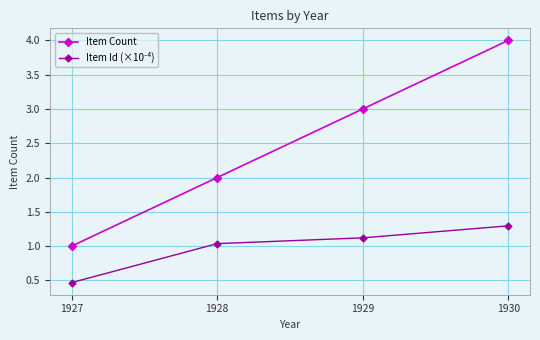

What is the difference between the maximum and minimum values in the Item Count series?

3.0